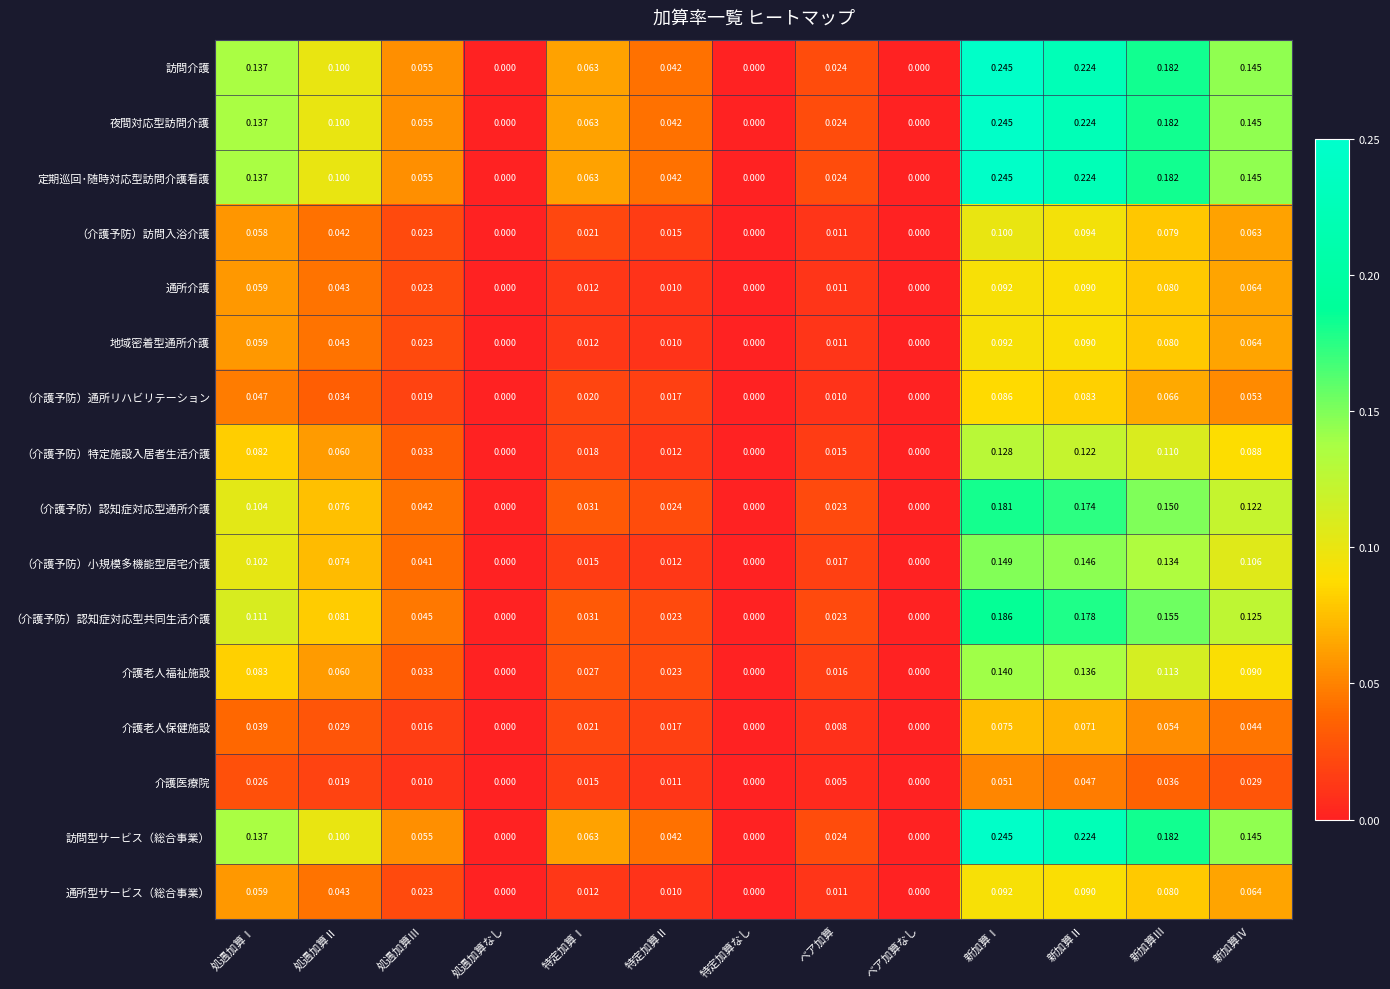

Between 処遇加算Ⅰ and 特定加算Ⅰ, which series saw the biggest shift?

（介護予防）小規模多機能型居宅介護